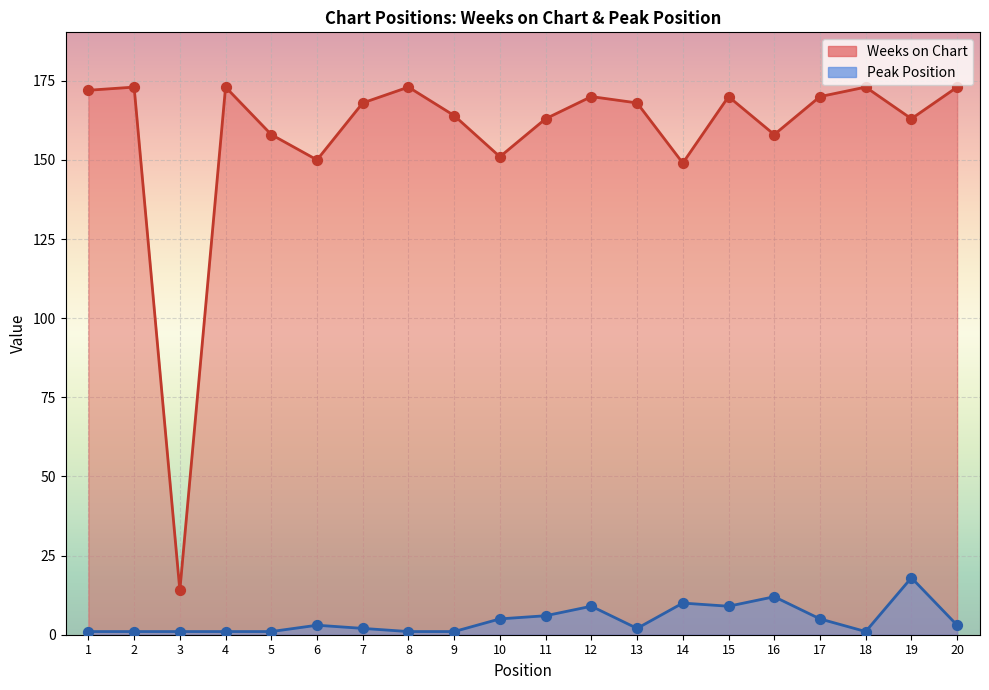

Which series has the widest spread of Y values?

Weeks on Chart